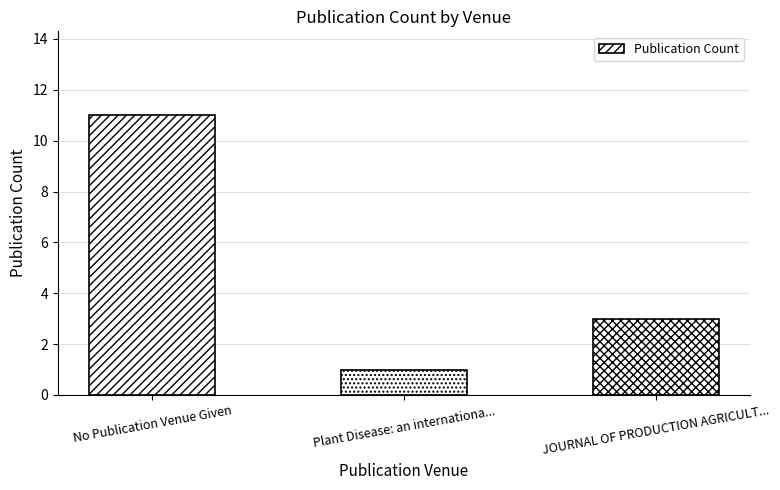

List the labels in order of value, largest first.

No Publication Venue Given, JOURNAL OF PRODUCTION AGRICULT..., Plant Disease: an internationa...